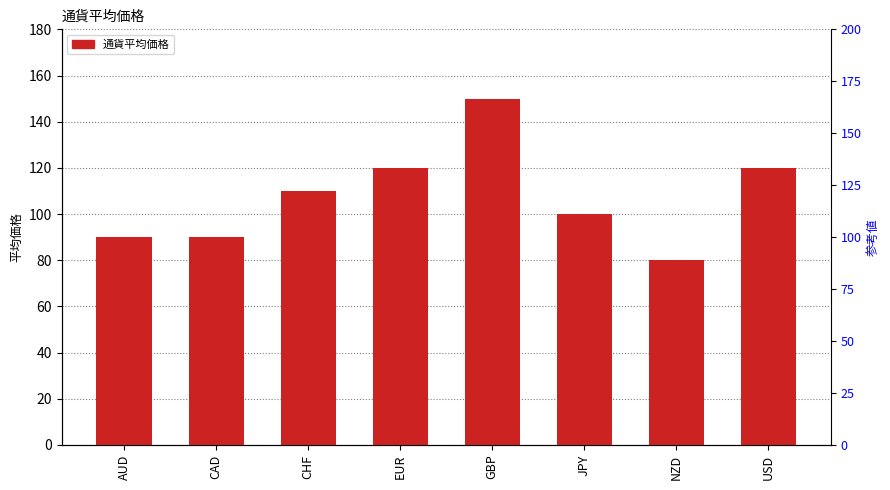

True or false: the data shows 90 at AUD.

True